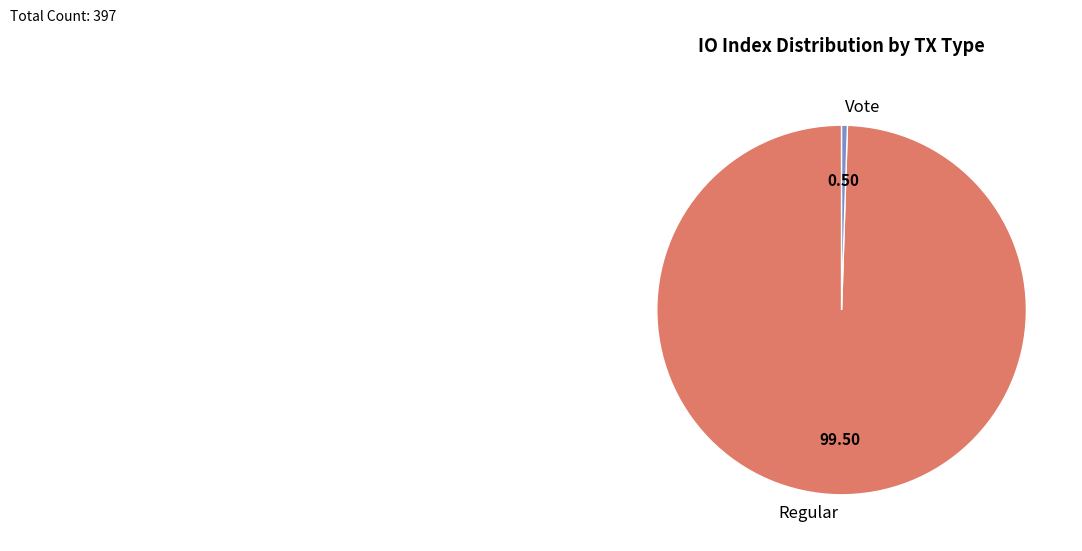

Is Regular the majority of the pie?

Yes